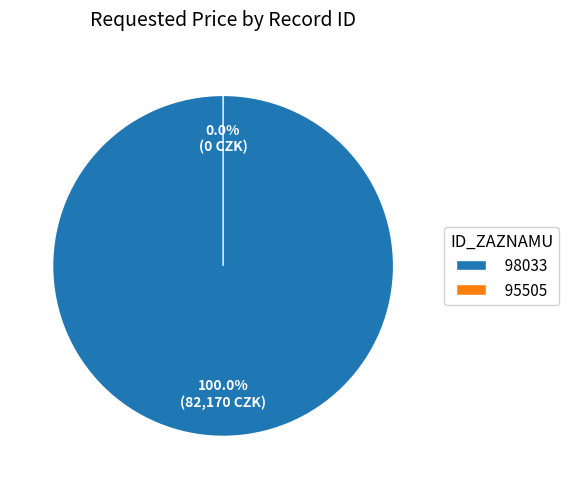

Which category has the smallest portion of the pie?

95505